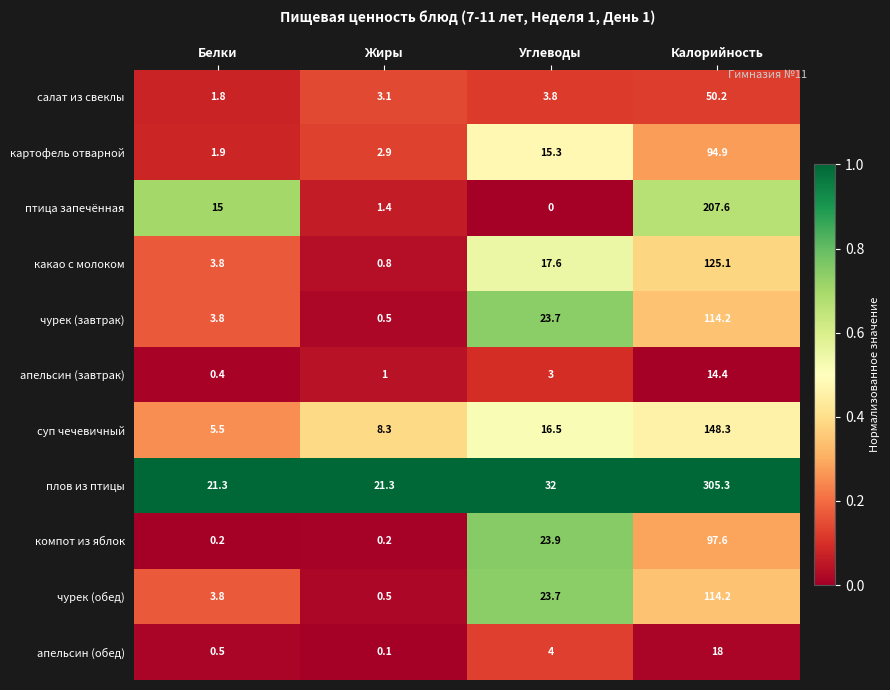

What value does the какао с молоком series have at Белки?

3.8